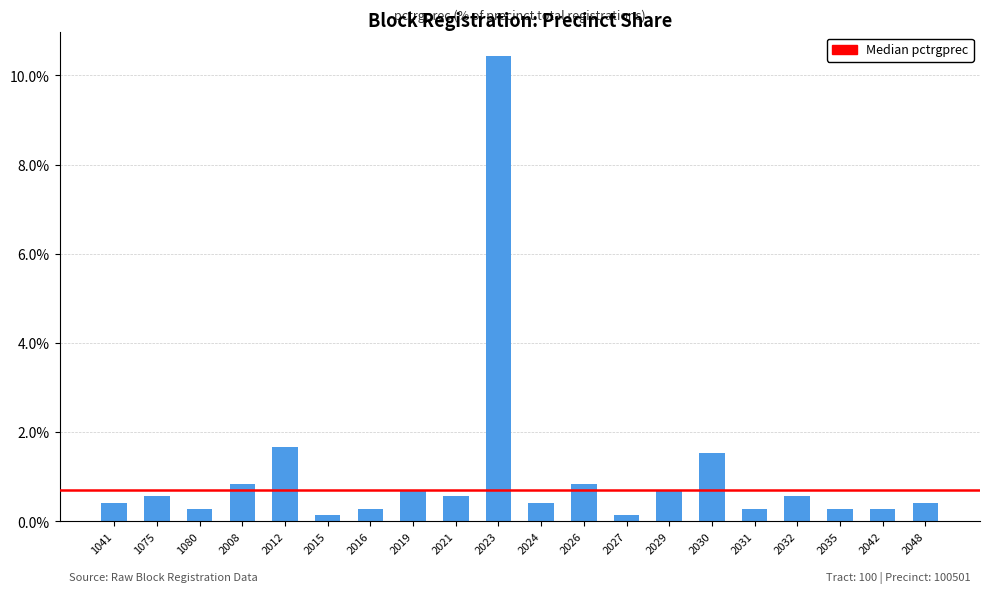

Does the chart contain stacked bars?

No